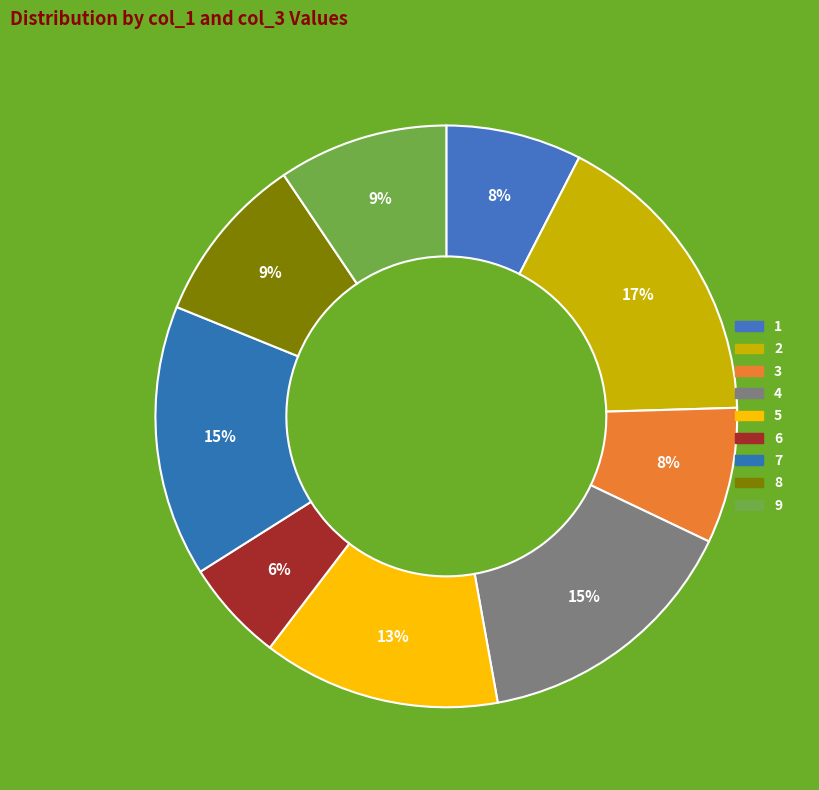

Which category has the biggest portion of the pie?

2